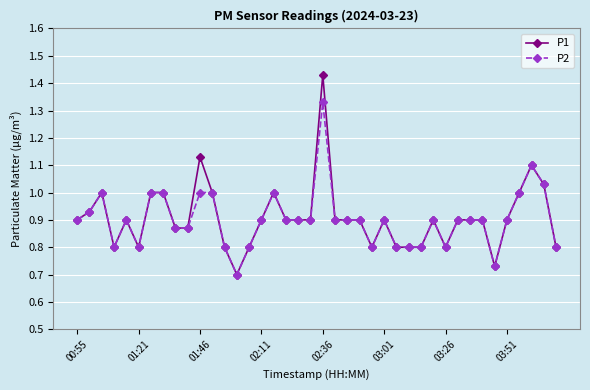

True or false: P1 has more than 2 interior local peaks.

True